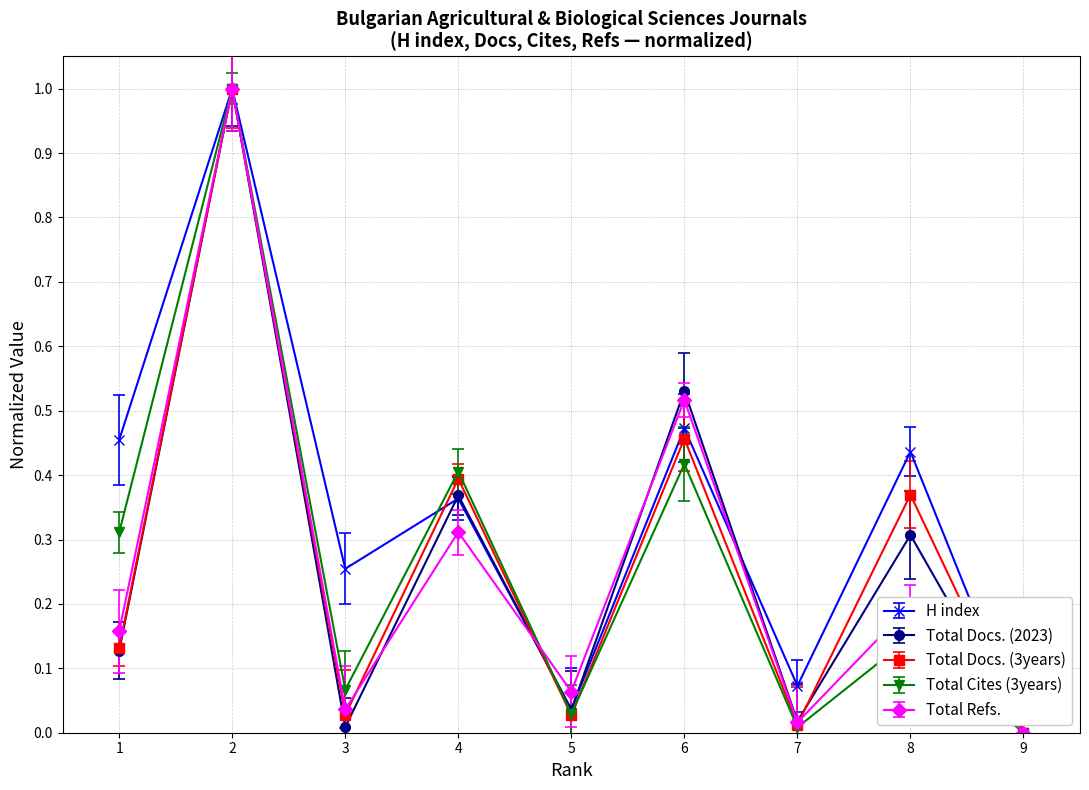

Reading left to right, transcribe all the data shown in this chart.

H index: 1=0.5	2=1.0	3=0.3	4=0.4	5=0.0	6=0.5	7=0.1	8=0.4	9=0.0
Total Docs. (2023): 1=0.1	2=1.0	3=0.0	4=0.4	5=0.0	6=0.5	7=0.0	8=0.3	9=0.0
Total Refs.: 1=0.2	2=1.0	3=0.0	4=0.3	5=0.1	6=0.5	7=0.0	8=0.2	9=0.0
Total Cites (3years): 1=0.3	2=1.0	3=0.1	4=0.4	5=0.0	6=0.4	7=0.0	8=0.1	9=0.0
Total Docs. (3years): 1=0.1	2=1.0	3=0.0	4=0.4	5=0.0	6=0.5	7=0.0	8=0.4	9=0.0